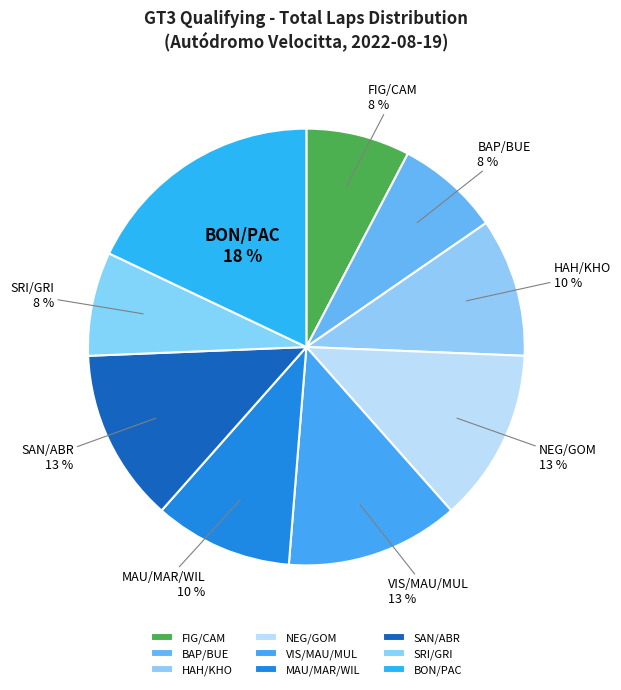

To the nearest percent, what percentage of the pie is FIG/CAM?

8%